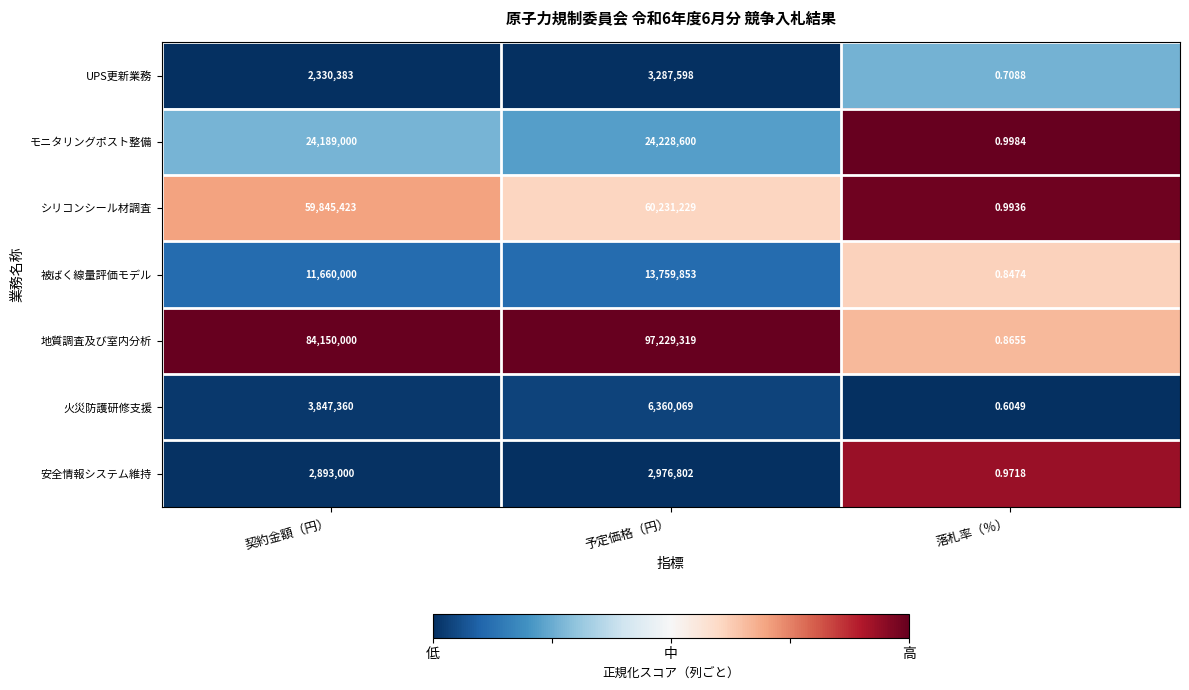

At which category does the chart reach its minimum across all series?

落札率（％）